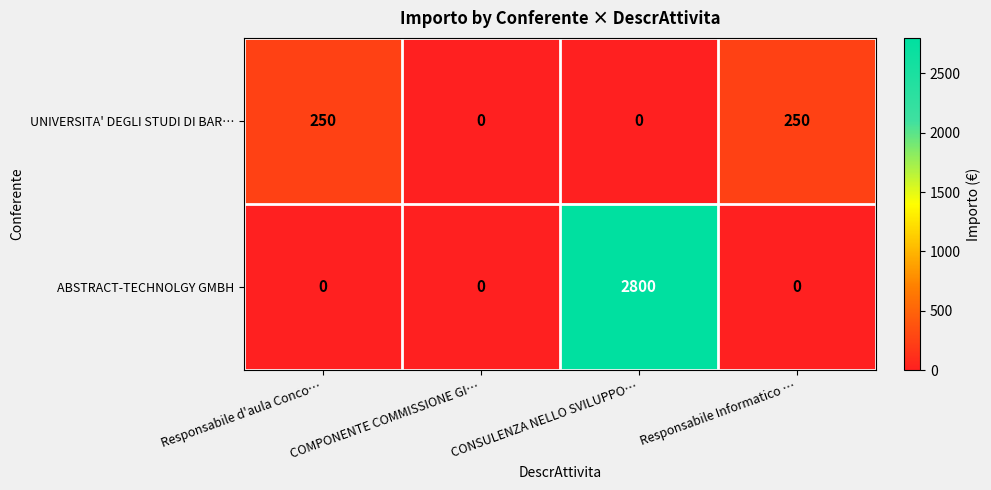

At which category is the sum across all series the highest?

CONSULENZA NELLO SVILUPPO…